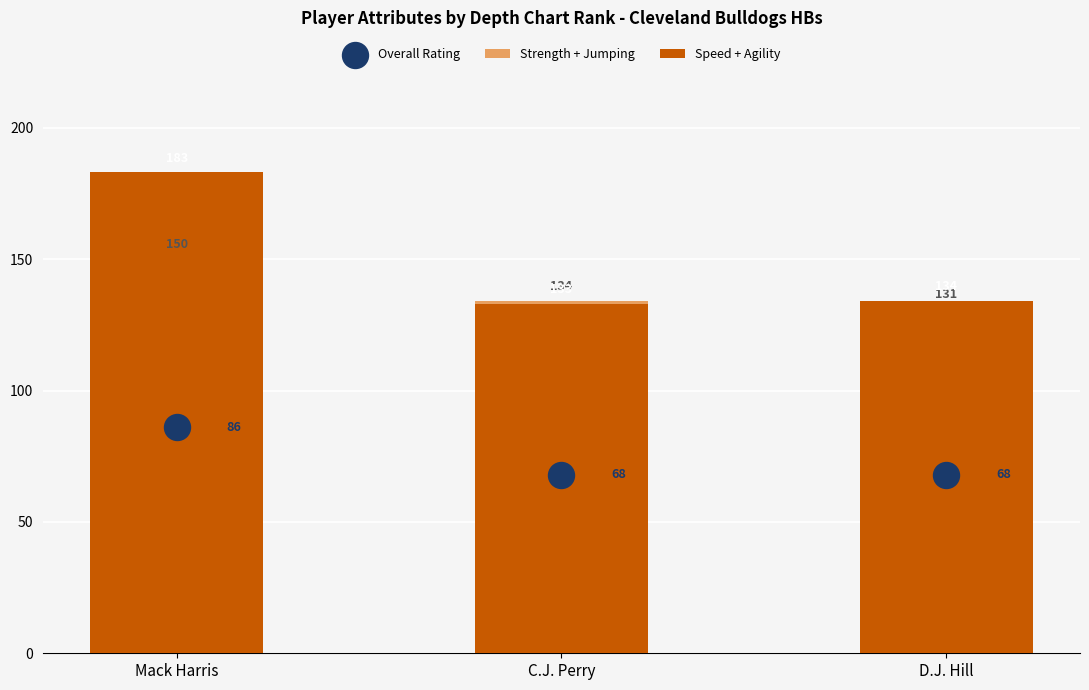

What are all the series names shown in the legend?

Strength + Jumping, Speed + Agility, Overall Rating